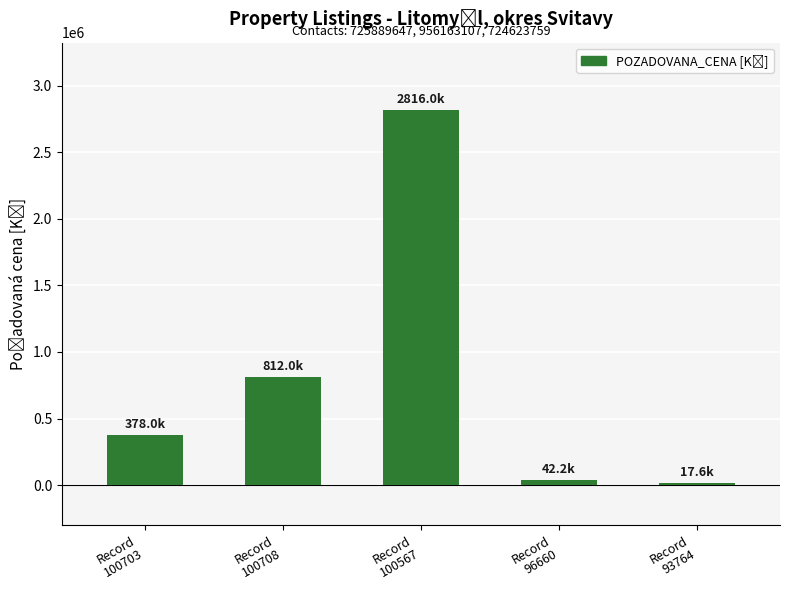

Where is the data nearest to the value 1416825?

Record
100708